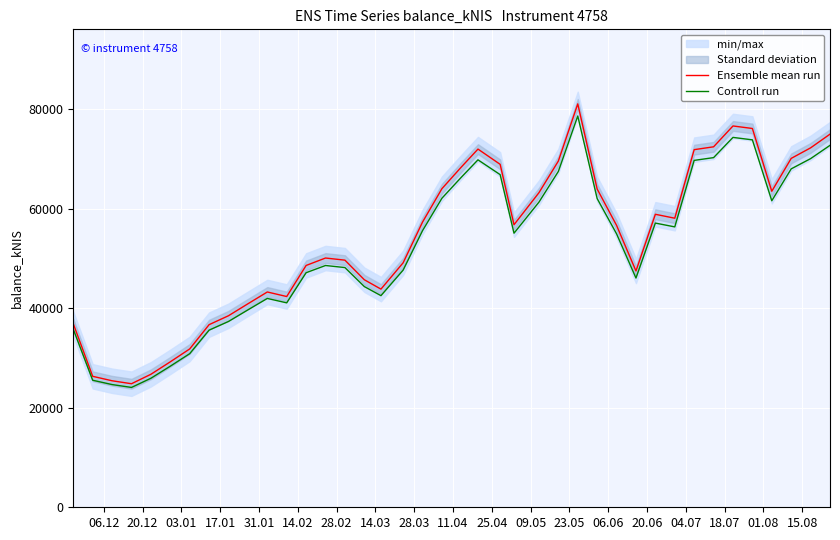

What is the lowest value of the Controll run series?

24074.6